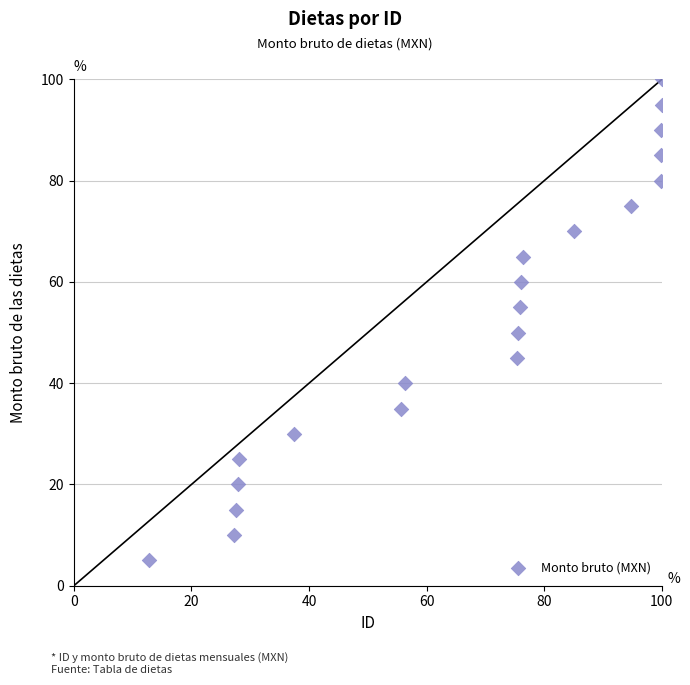

What Y value in the scatter plot is closest to 52?

50.0